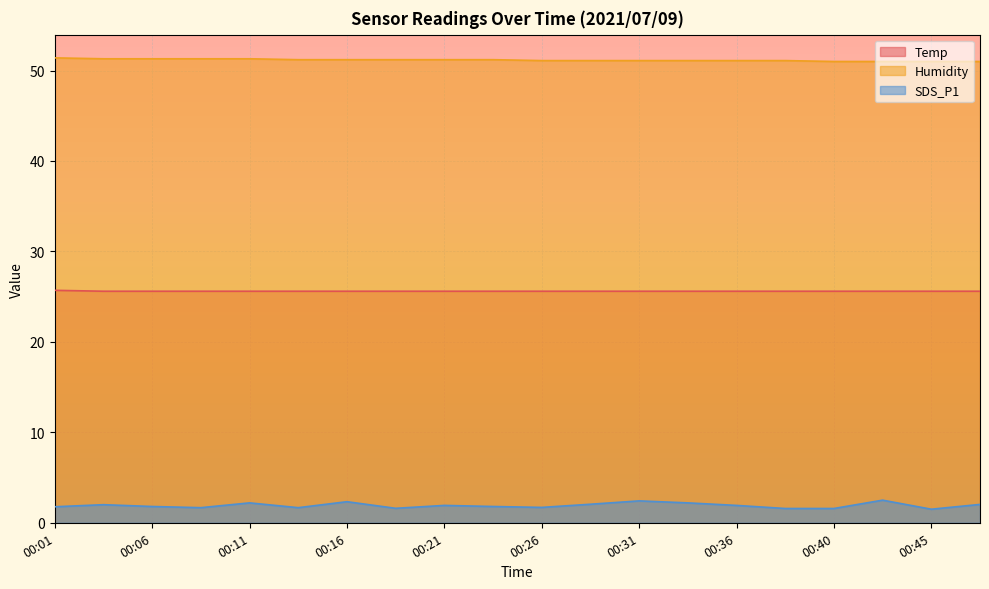

What are all the series names shown in the legend?

Temp, Humidity, SDS_P1